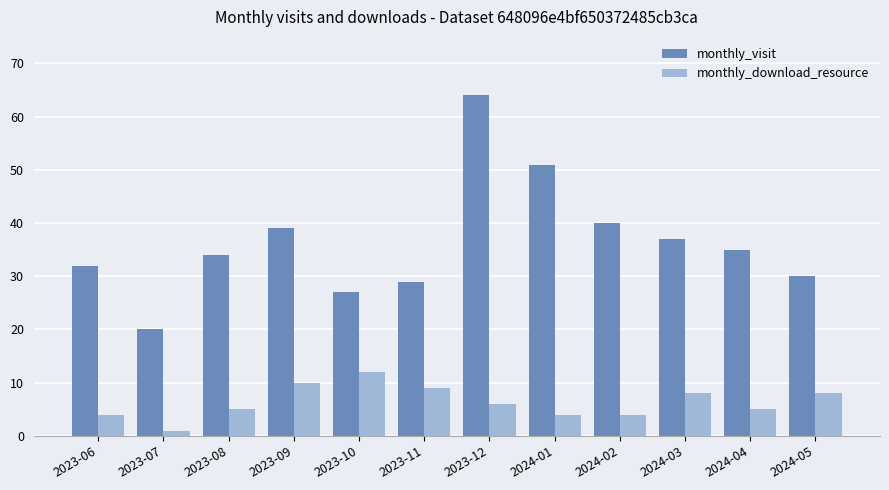

List the series in order of their peak value, lowest first.

monthly_download_resource, monthly_visit